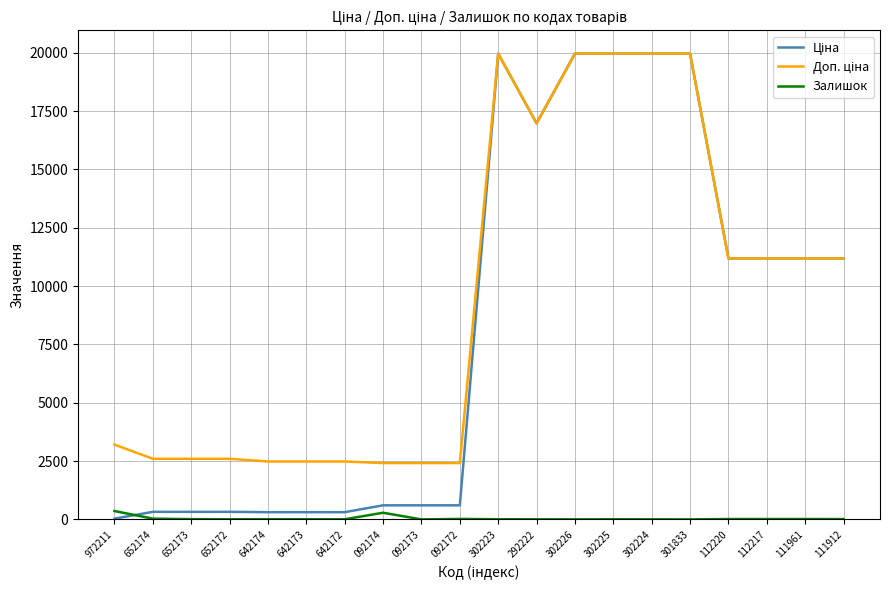

How many series are shown in this chart?

3